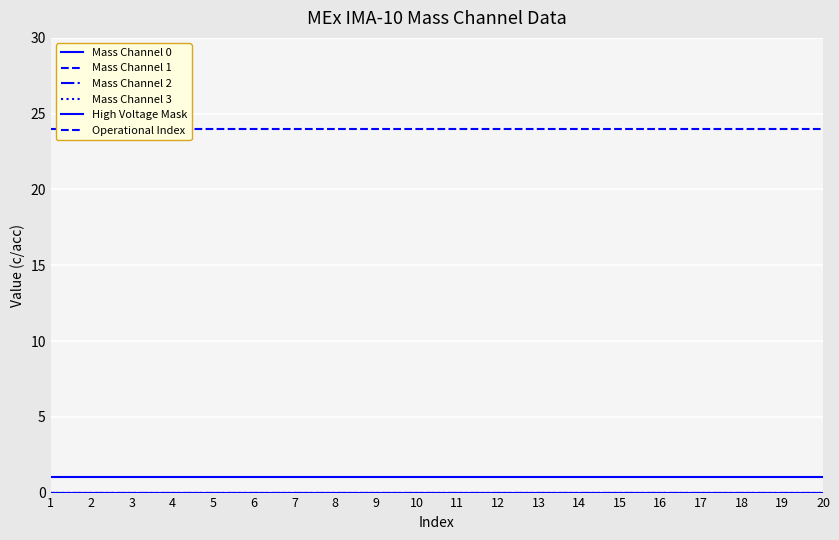

What is the lowest value of the Operational Index series?

24